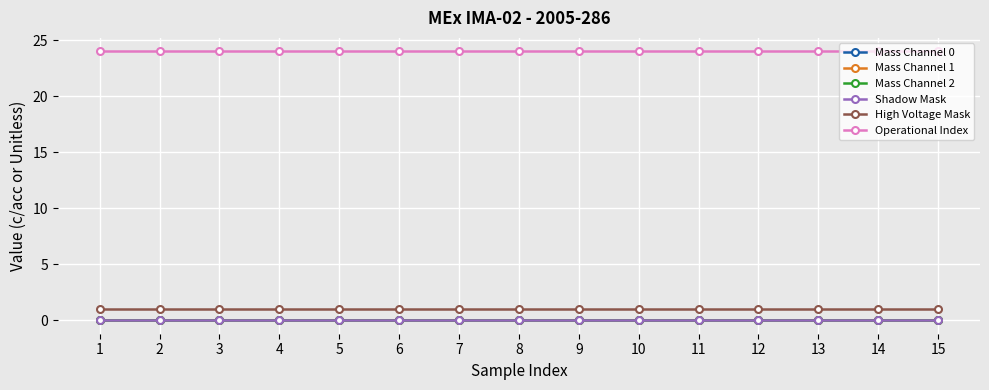

Does the chart have visible grid lines?

Yes